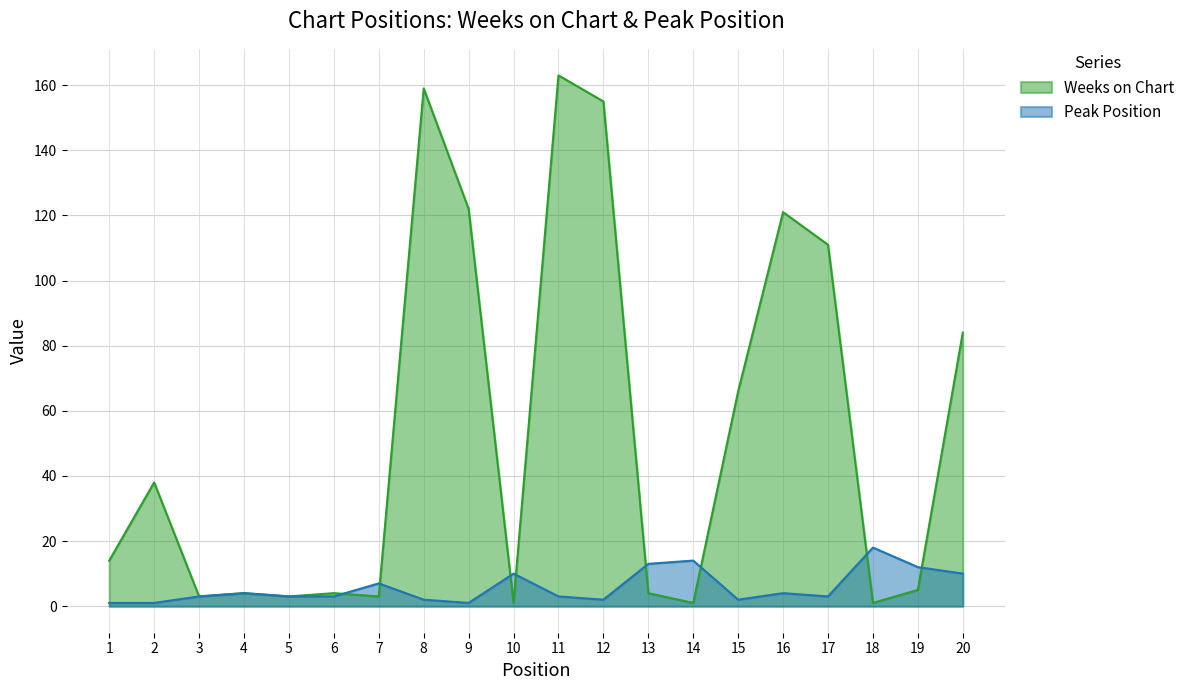

Is it true that Peak Position equals 4 at 13?

False